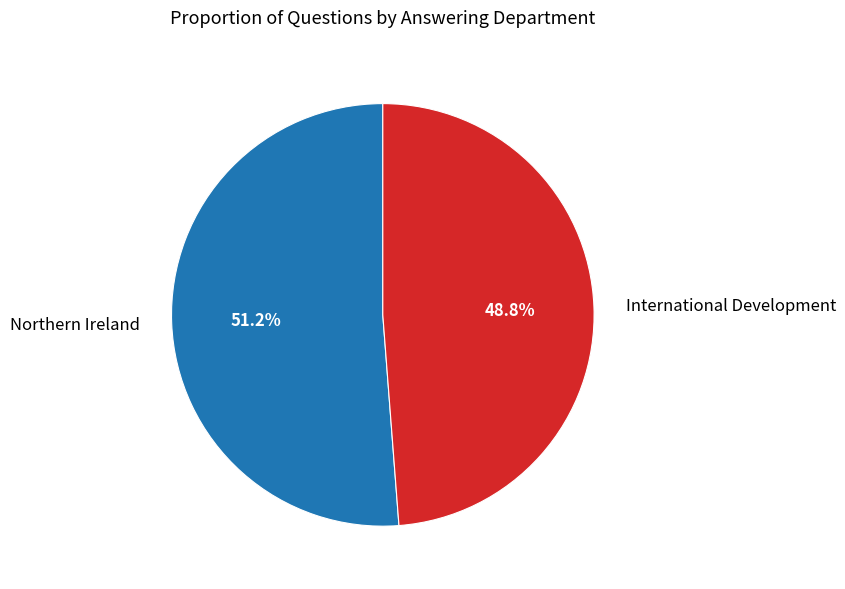

What percentage is the Northern Ireland slice, to the nearest percent?

51%